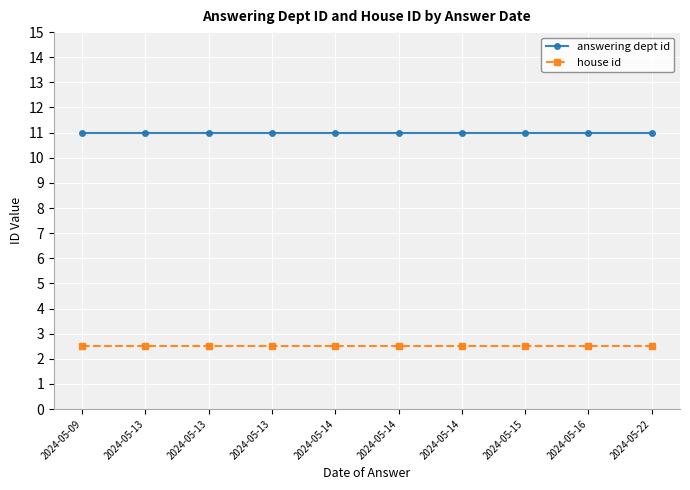

True or false: house id and answering dept id cross at least once.

False